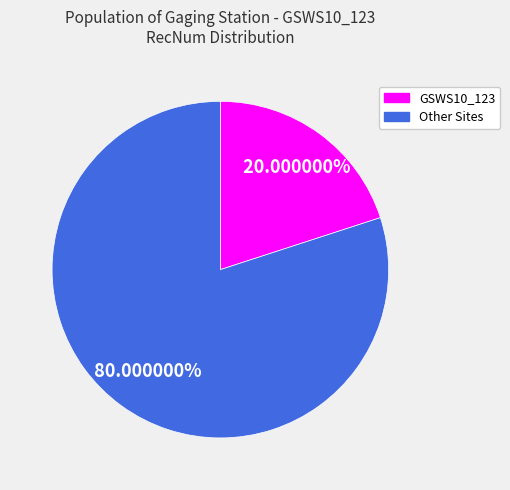

Which has a higher value, Other Sites or GSWS10_123?

Other Sites